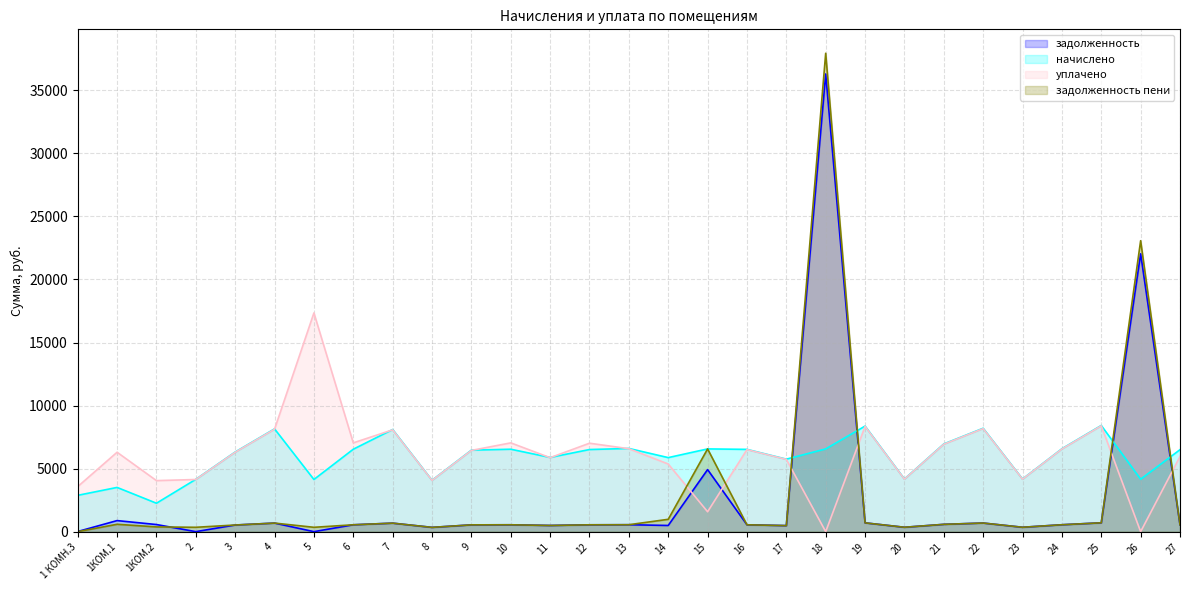

What is the spread (max minus min) of values at 1 КОМН.3?

3571.6